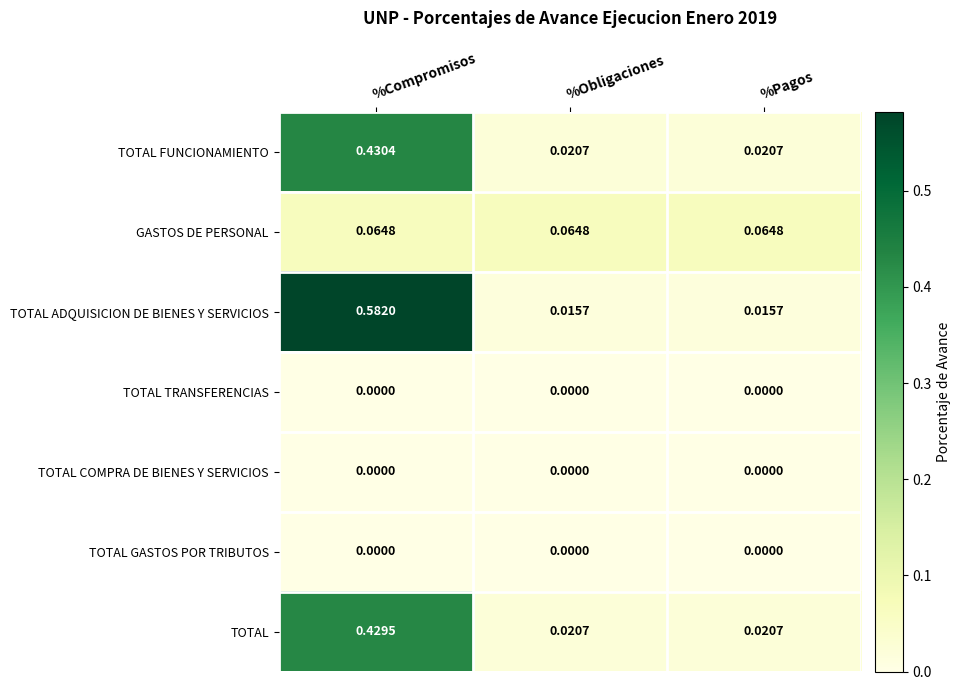

Which series has the widest spread of values?

TOTAL ADQUISICION DE BIENES Y SERVICIOS